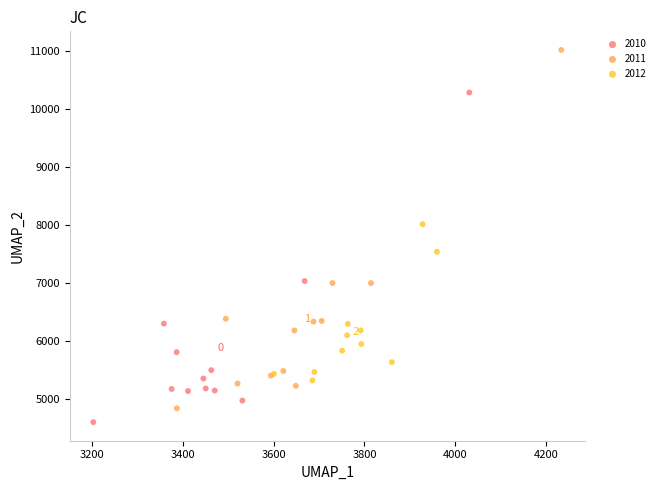

Which series has the widest spread of Y values?

2011